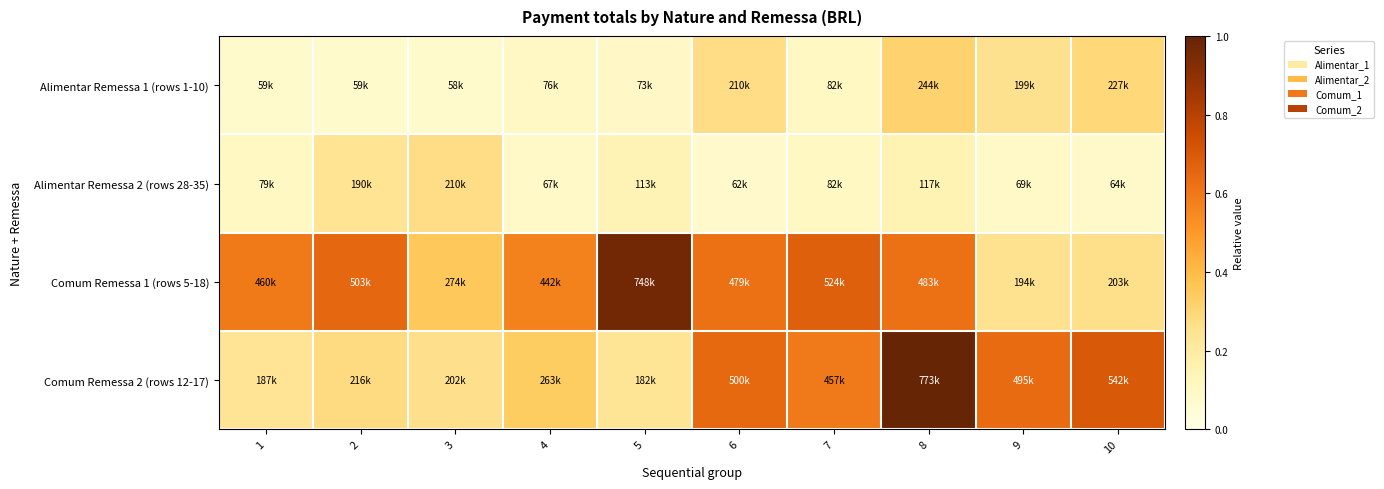

Between 4 and 8, which is larger?

8